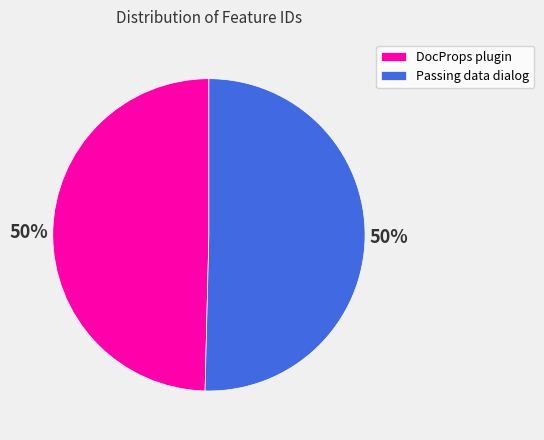

To the nearest percent, what is the average slice percentage?

50%